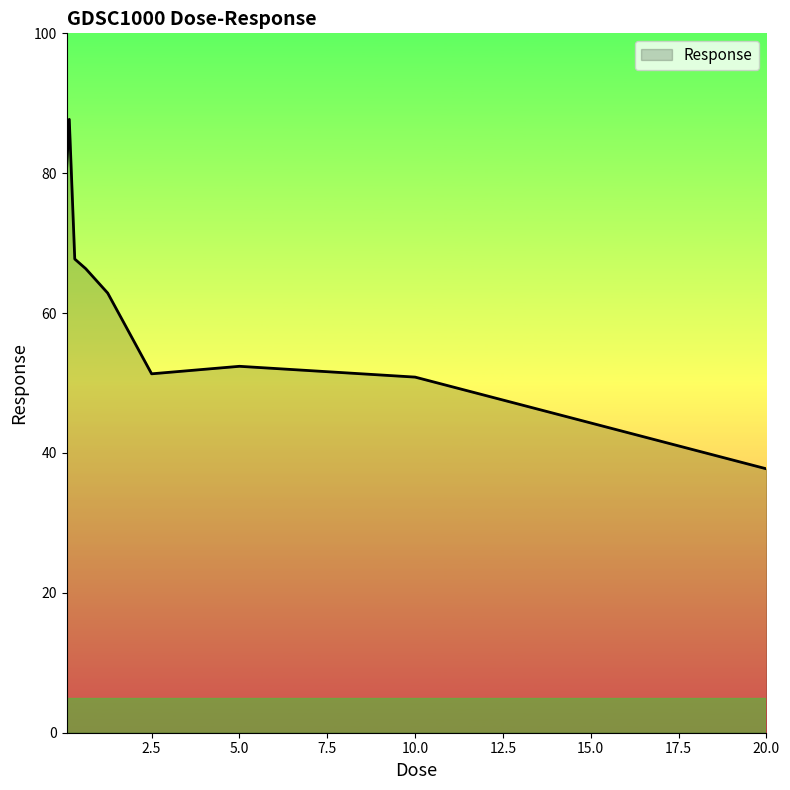

What is the maximum value shown in the chart?

87.7